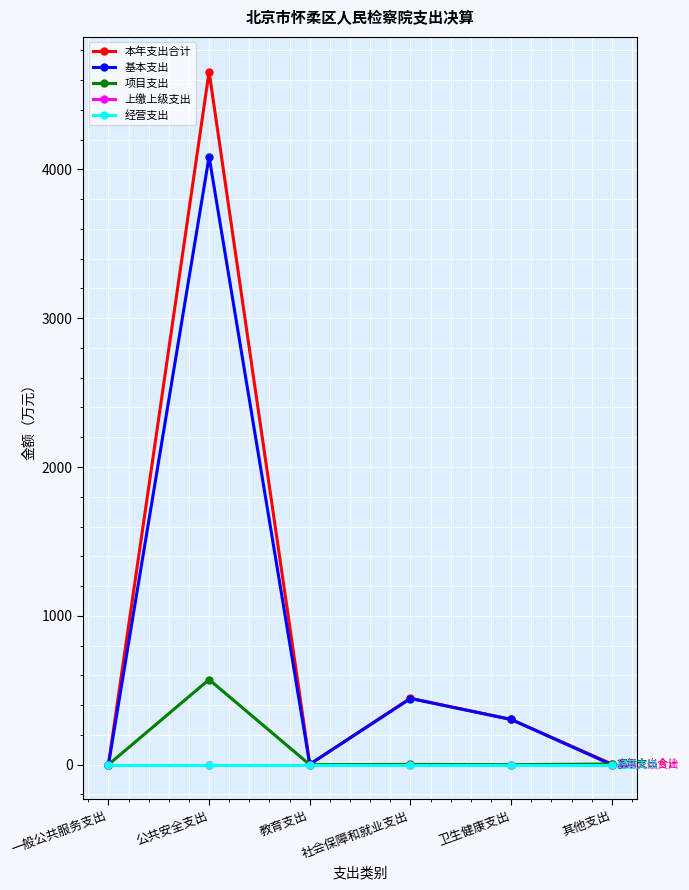

What is the label of the 3rd point from the right?

社会保障和就业支出